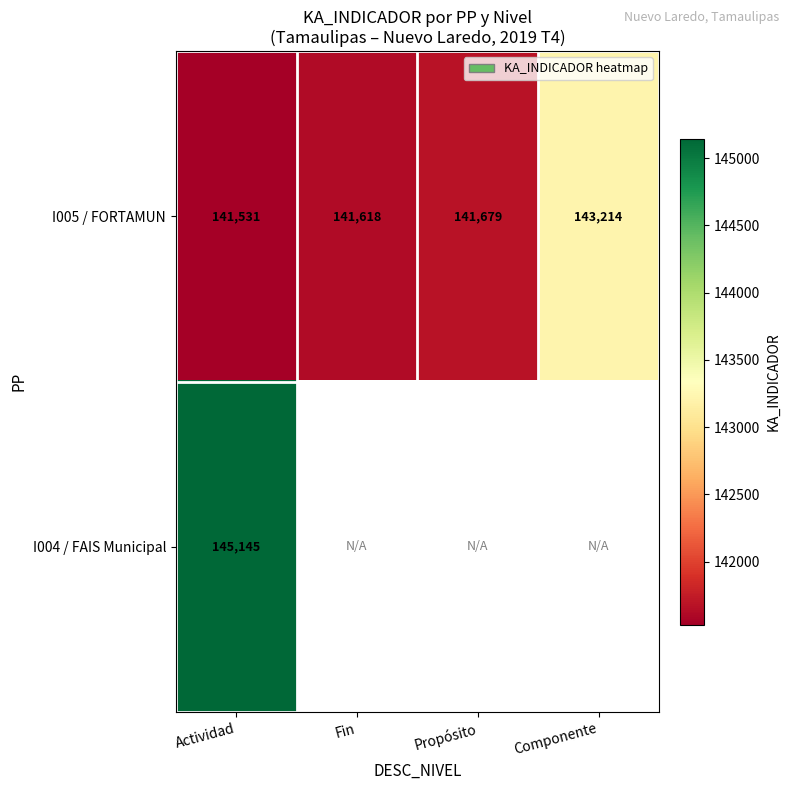

What is the sum of all I005 / FORTAMUN values?

568042